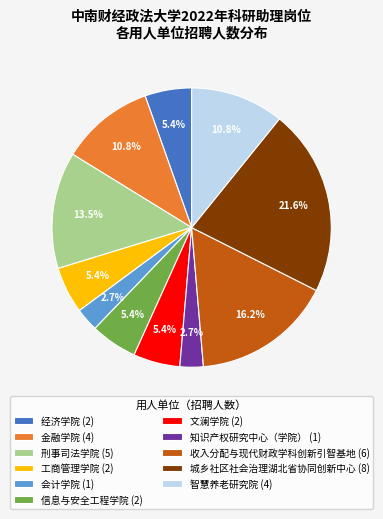

Between 金融学院 (4) and 刑事司法学院 (5), which is larger?

刑事司法学院 (5)